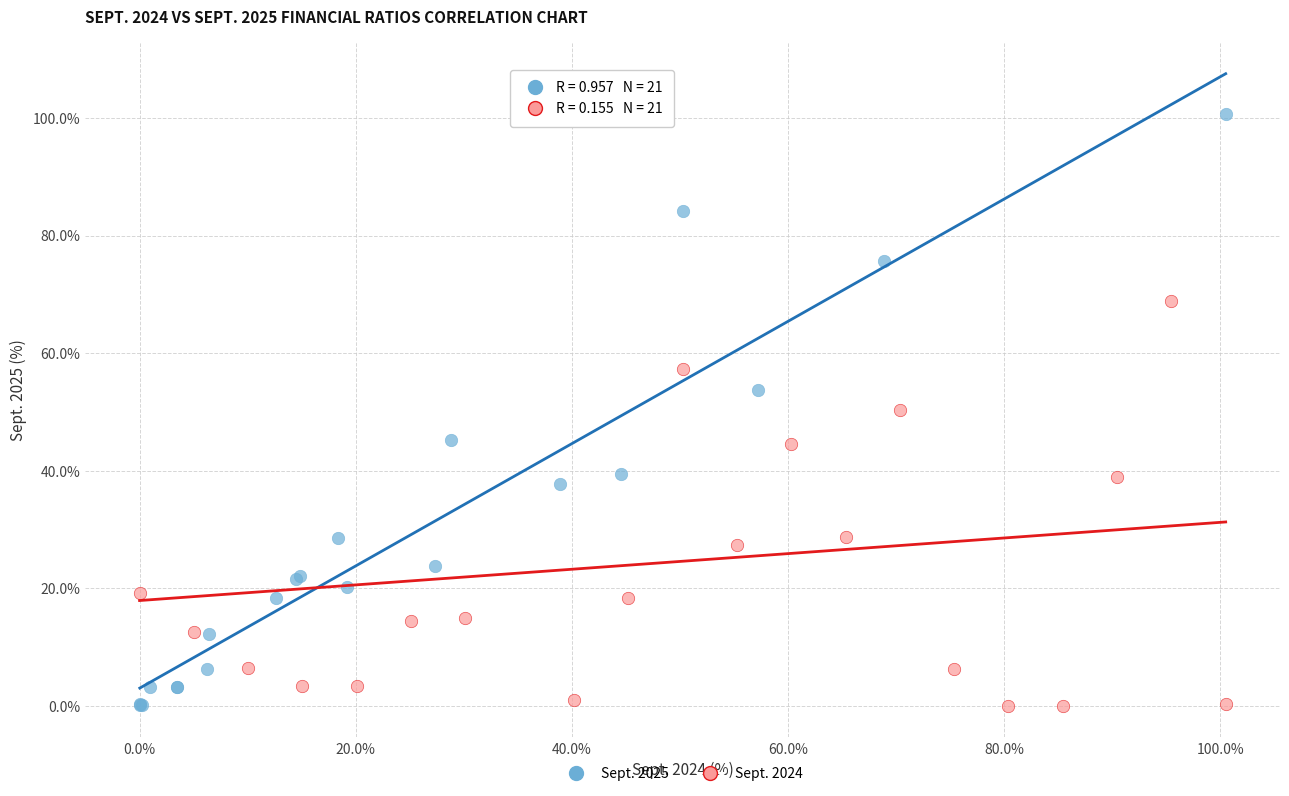

Which series has the largest Y range (max minus min)?

Sept. 2025